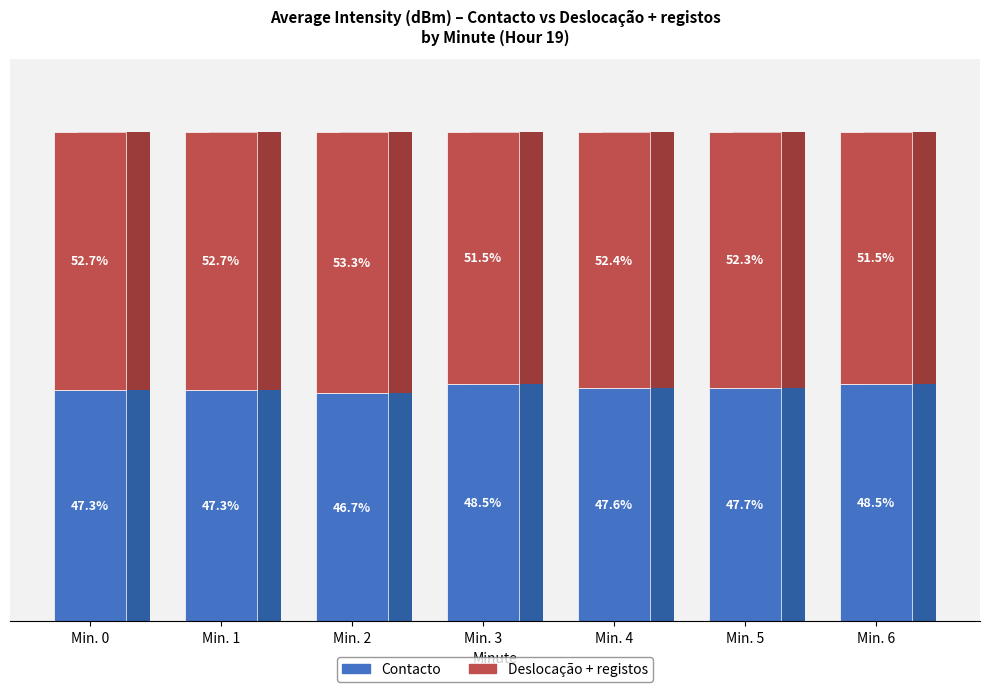

Where does the Contacto series first go above 47?

Min. 0